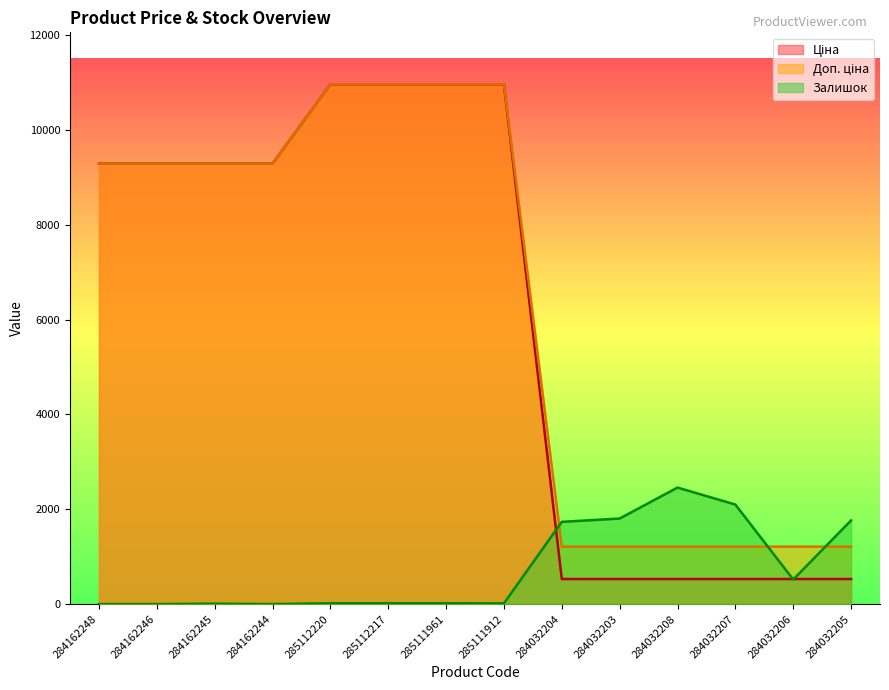

Where is Залишок nearest to the value 1228?

284032204